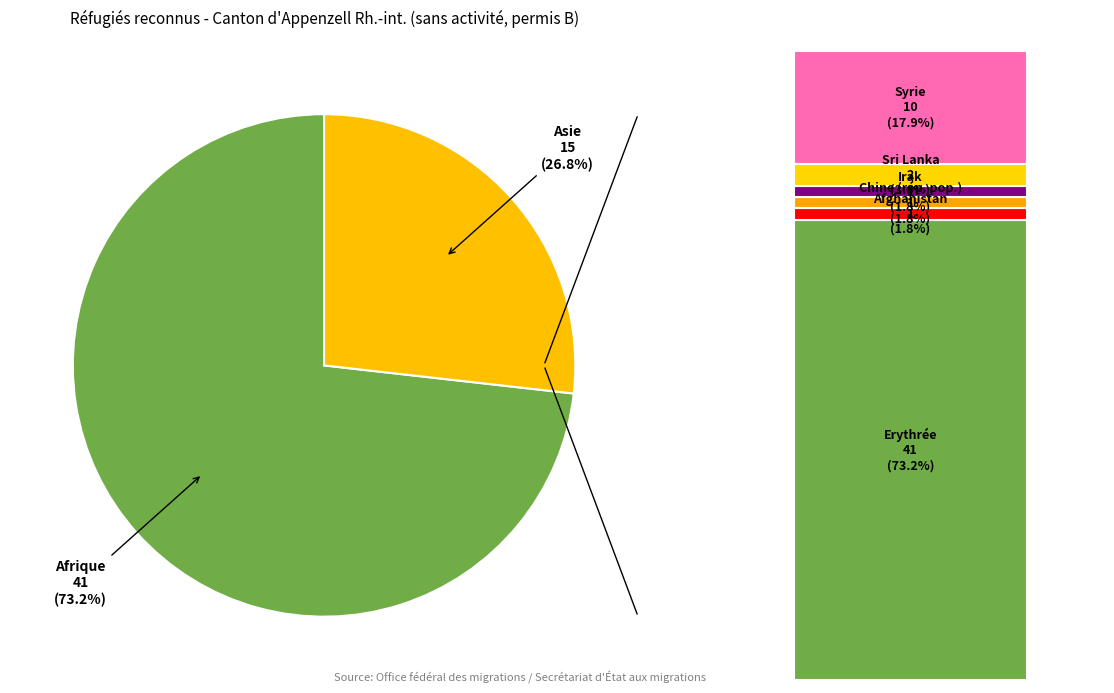

To the nearest percent, what portion does Afrique represent?

73%